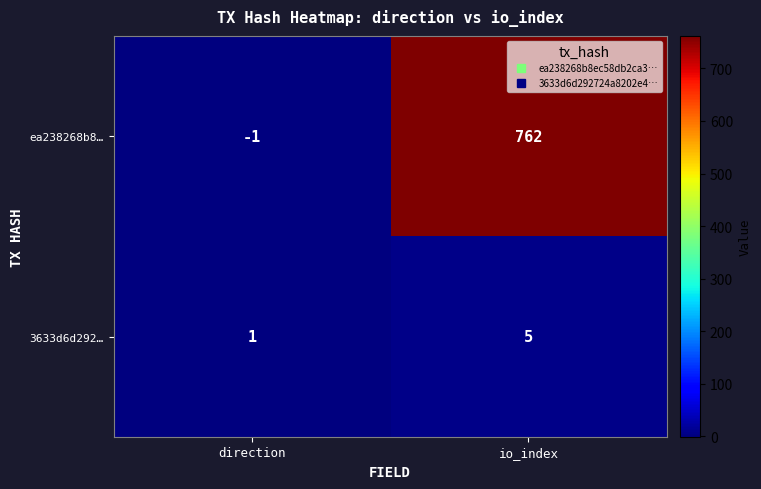

The ea238268b8… series shows 1236 at io_index. True or false?

False